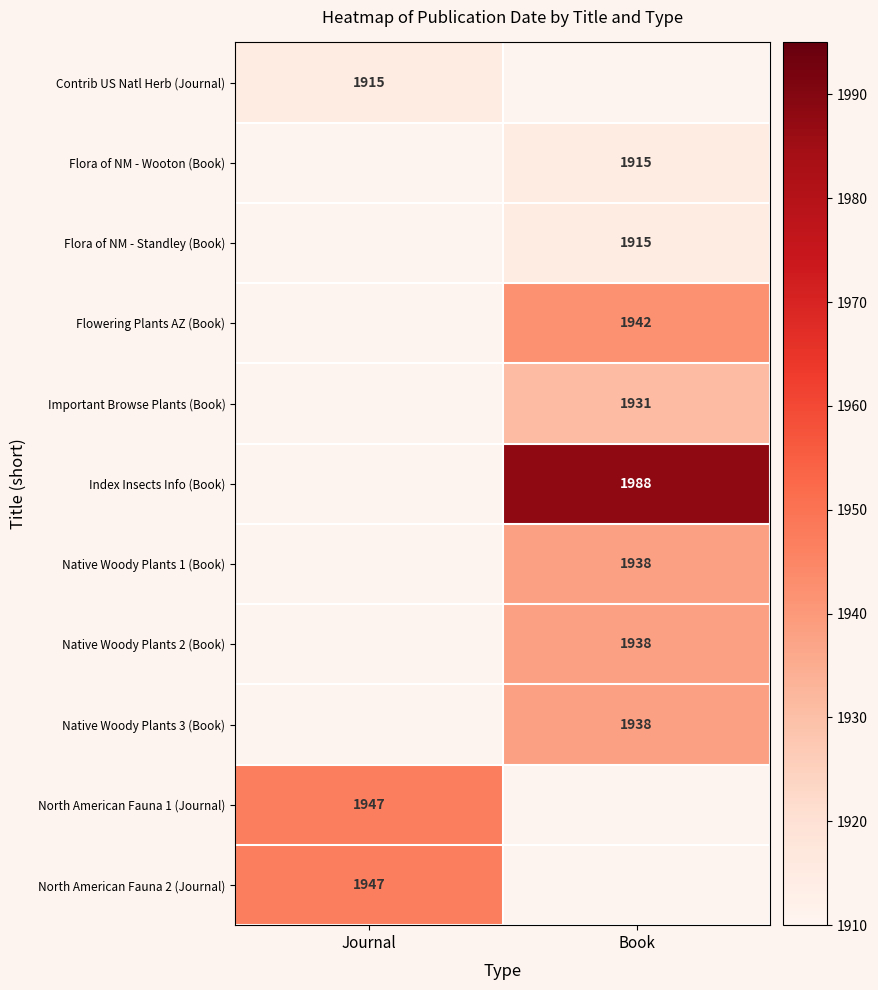

What is the total value across all series at Book?

15505